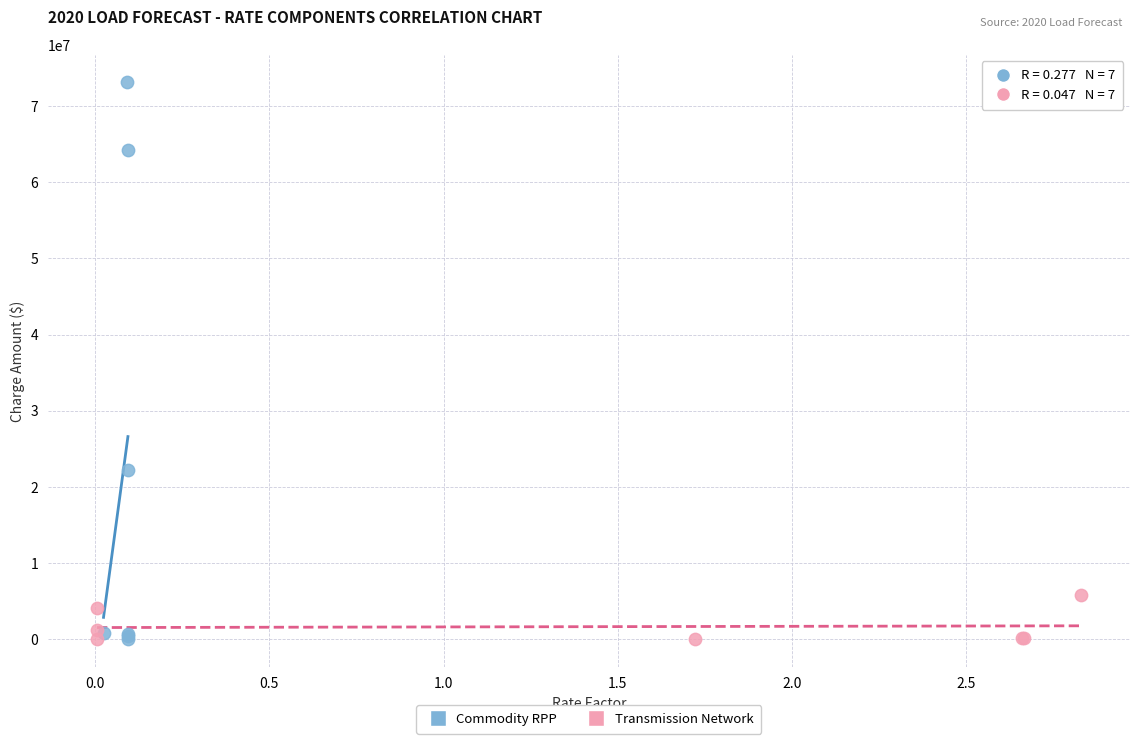

Which series contains the highest Y value?

Commodity RPP